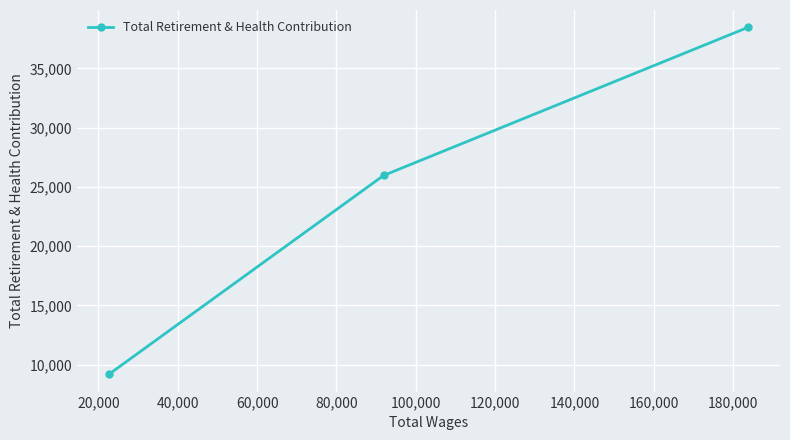

What is the difference between the second highest and minimum values?

16770